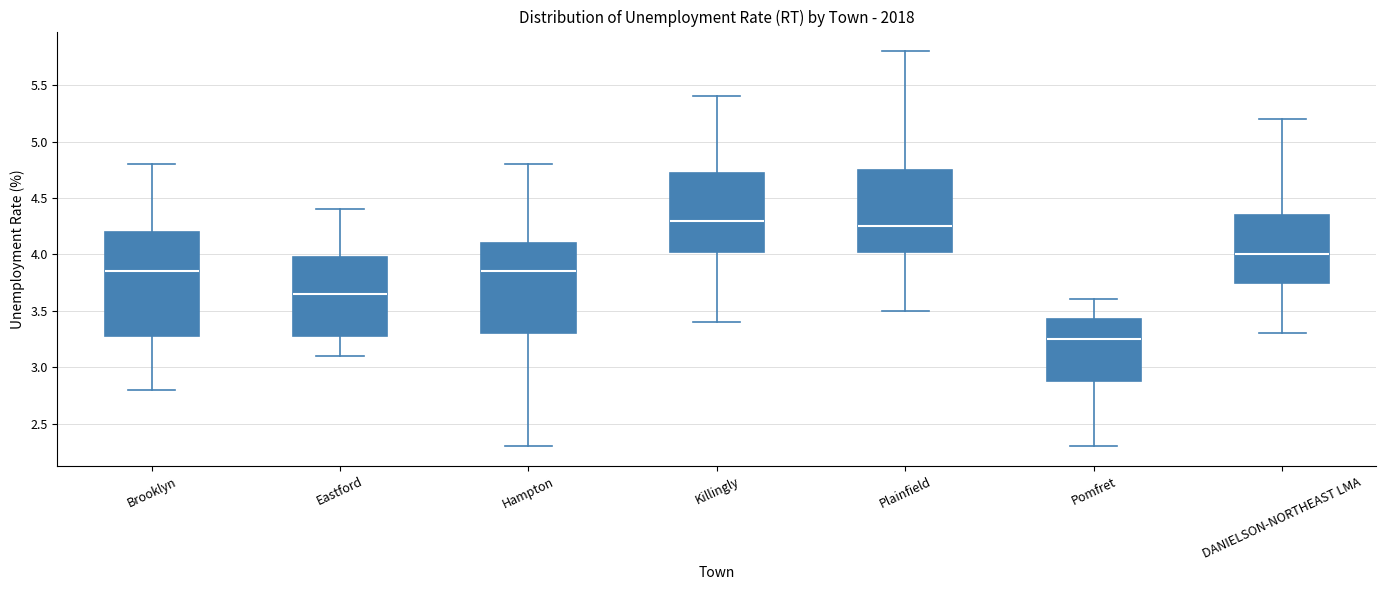

Comparing the boxes themselves (not the whiskers), which one is the tallest?

Brooklyn